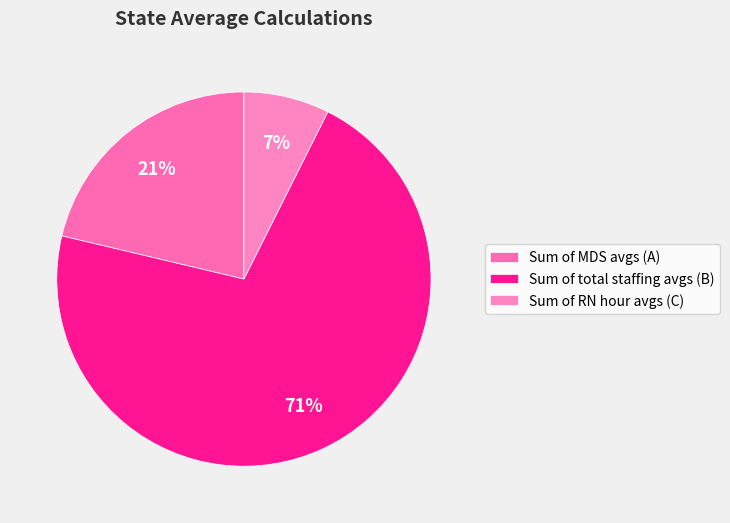

Which category has the smallest portion of the pie?

Sum of RN hour avgs (C)